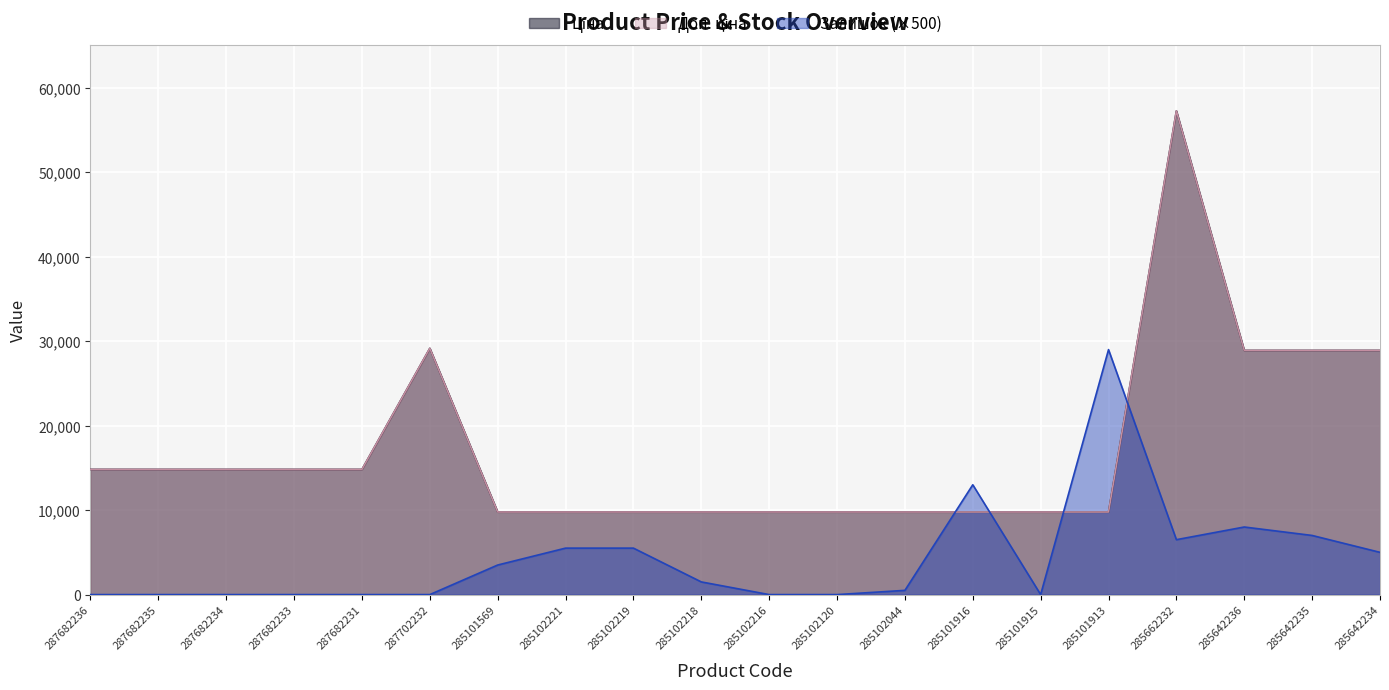

What is the average value of the Ціна series?

17247.9